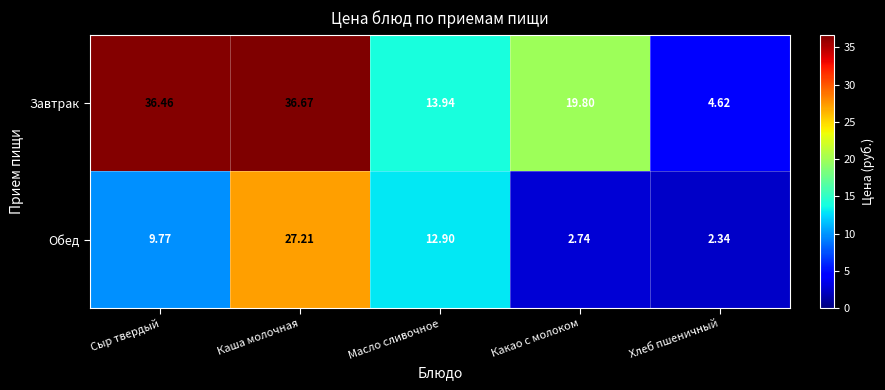

What is the spread (max minus min) of values at Каша молочная?

9.5